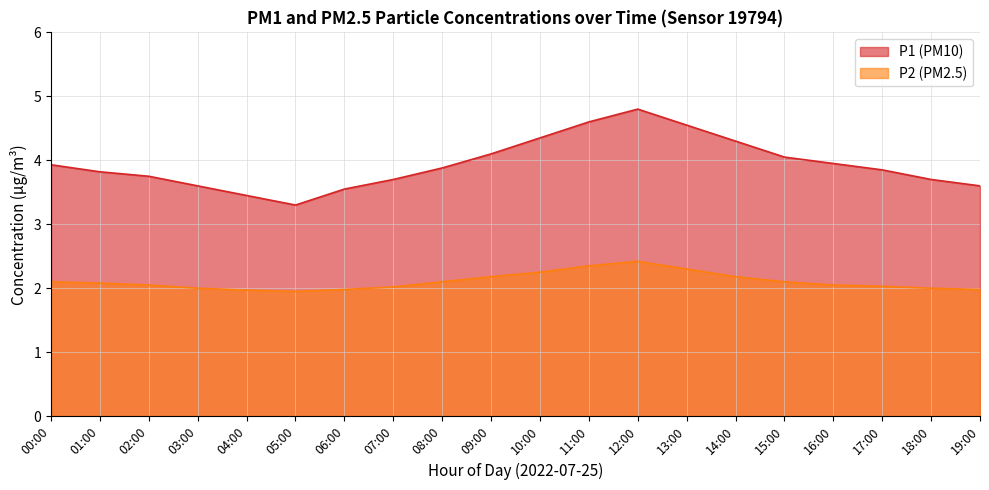

Which series changed the most between 05:00 and 09:00?

P1 (PM10)